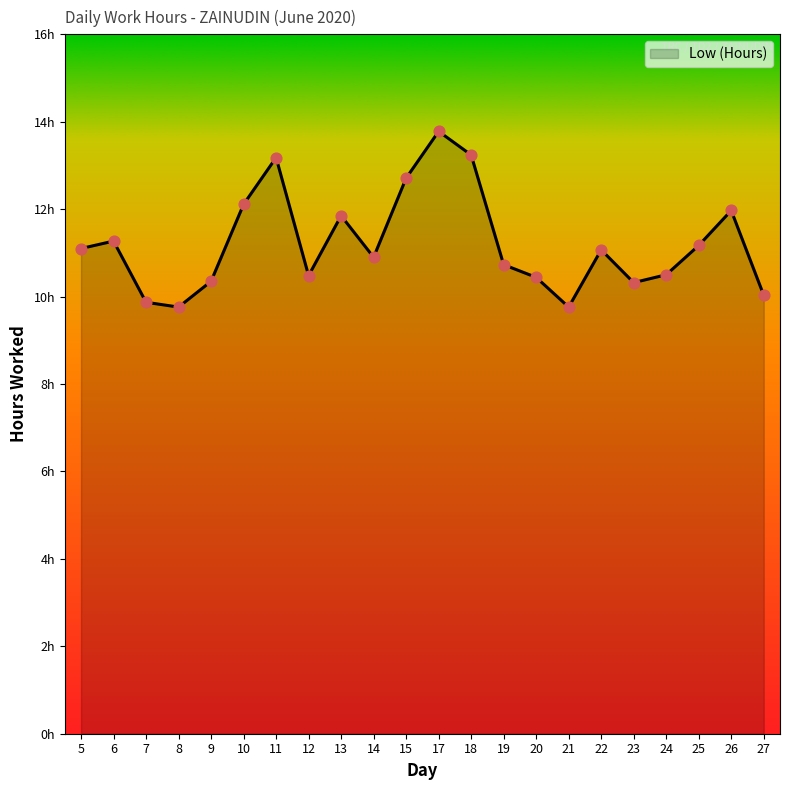

Which has a higher value, 19 or 7?

19